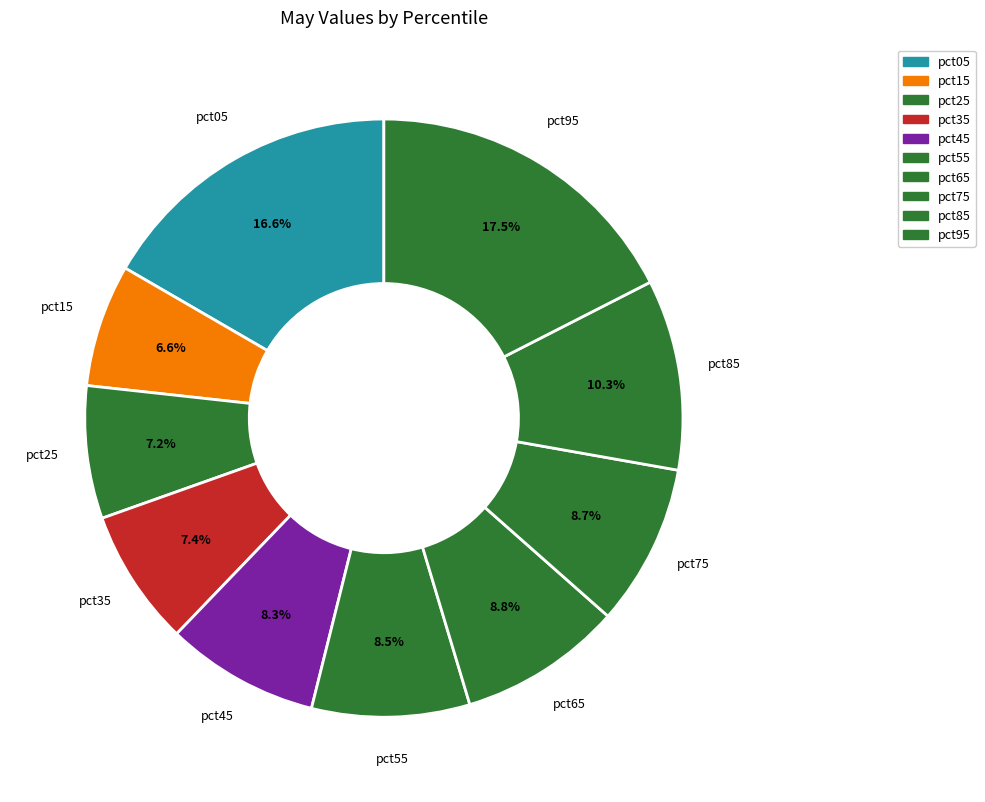

Is it true that pct45 is 15% of the pie?

False